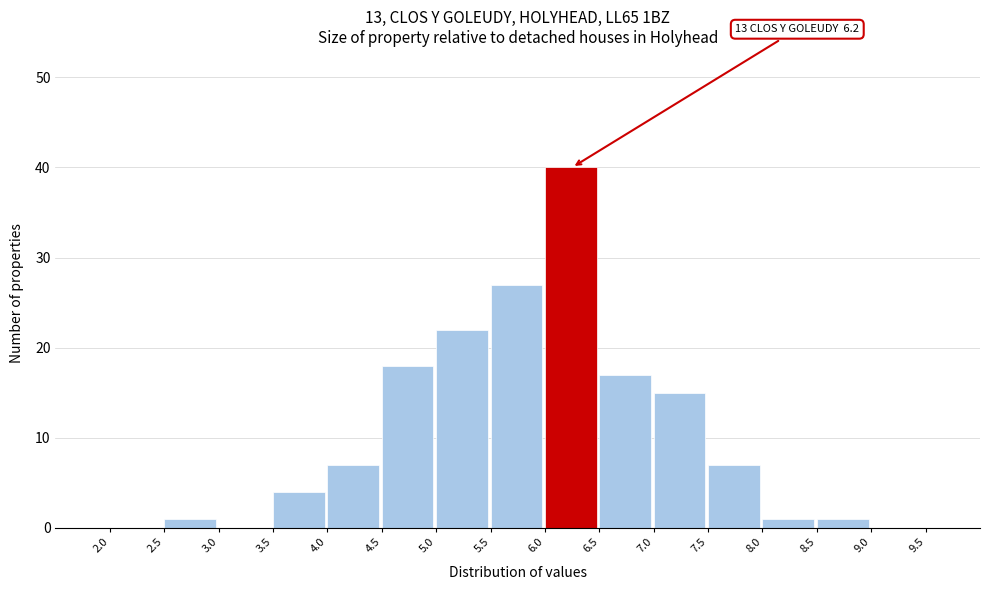

Which range on the x-axis has the tallest bar?

6.0 to 6.5